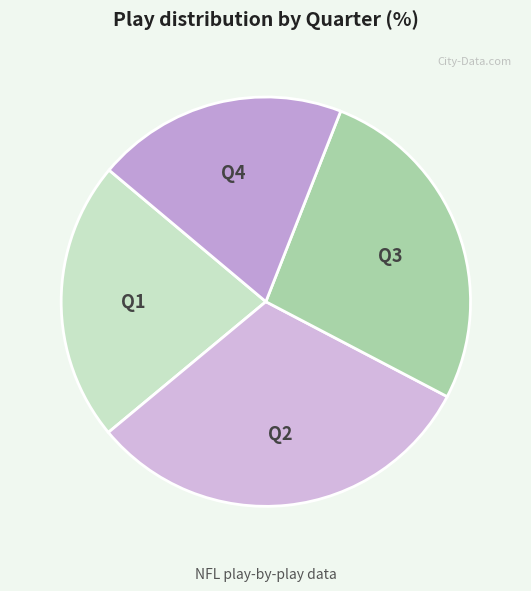

Is it true that Q4 is 20% of the pie?

True